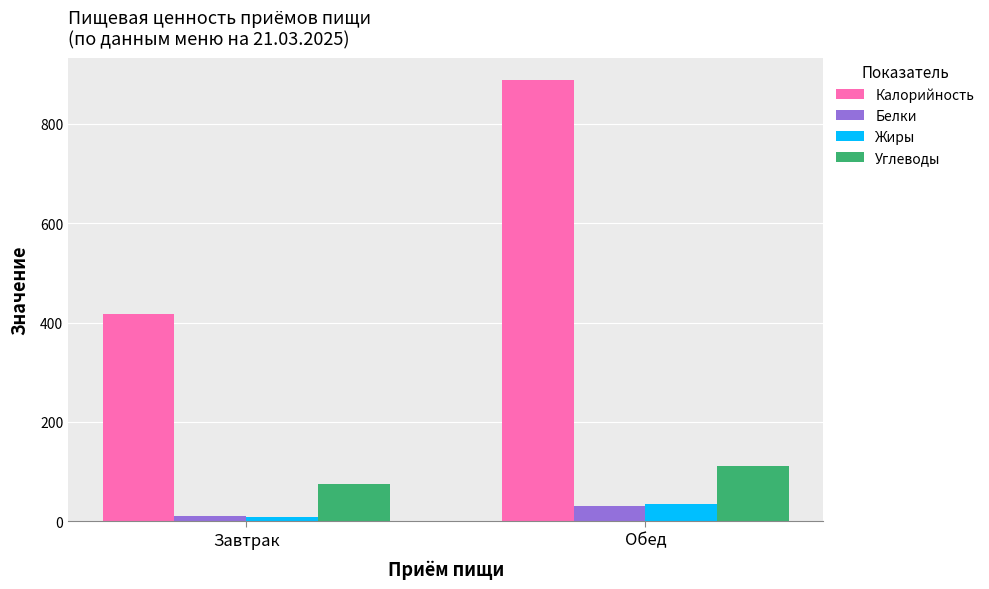

Which series changed the most between Завтрак and Обед?

Калорийность